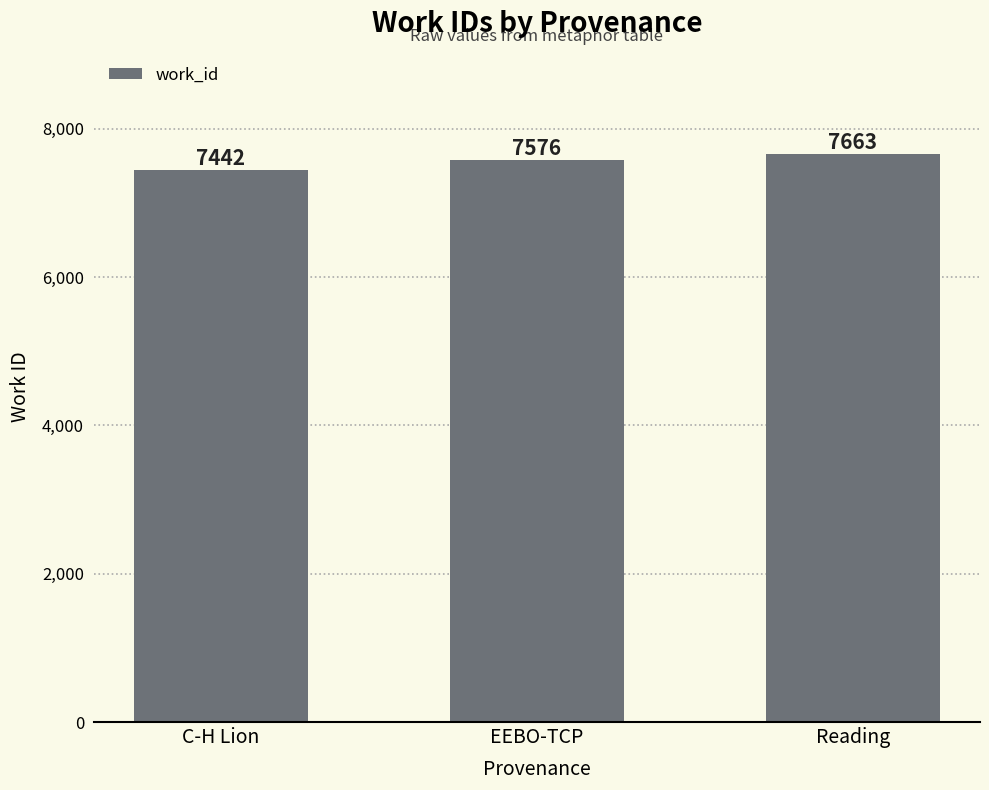

What is the ratio of the value at C-H Lion to the value at EEBO-TCP?

1.0